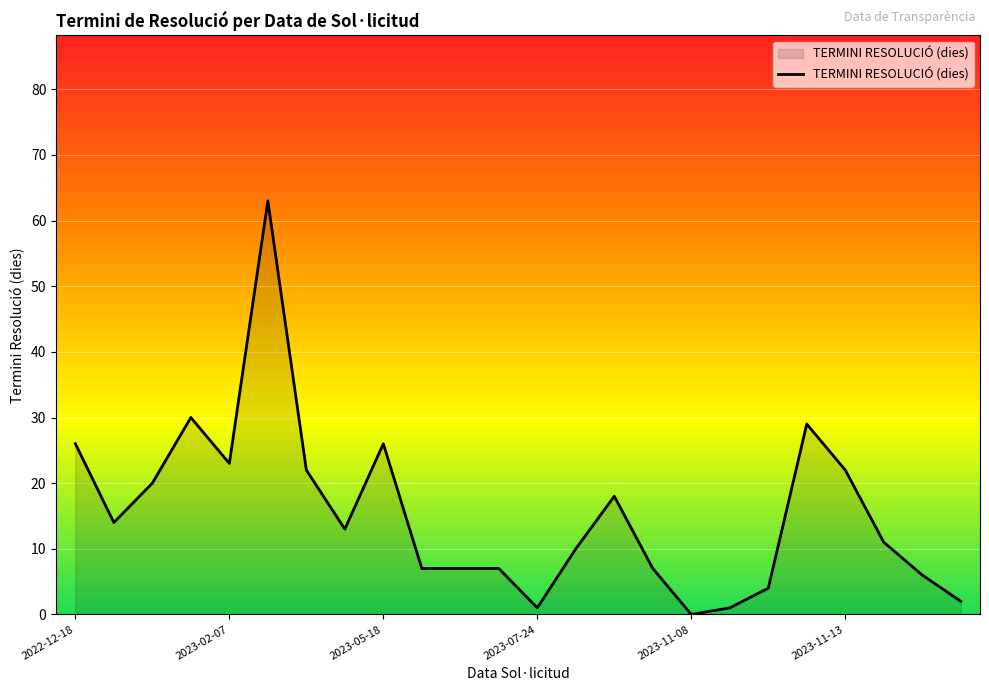

What is the maximum value shown in the chart?

63